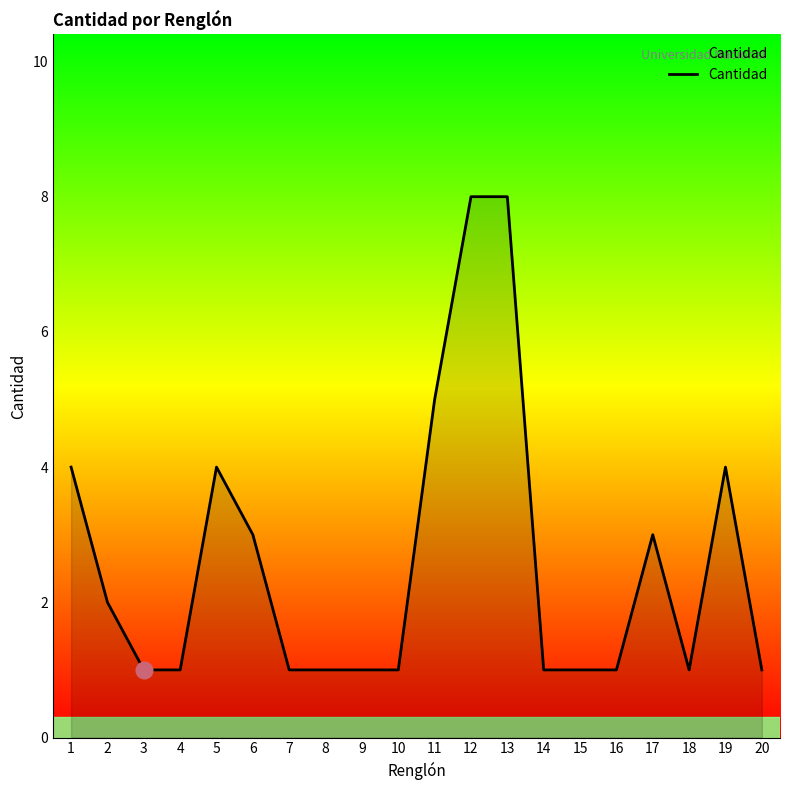

Reading right to left, what are all the values shown in this chart?

1	4	1	3	1	1	1	8	8	5	1	1	1	1	3	4	1	1	2	4